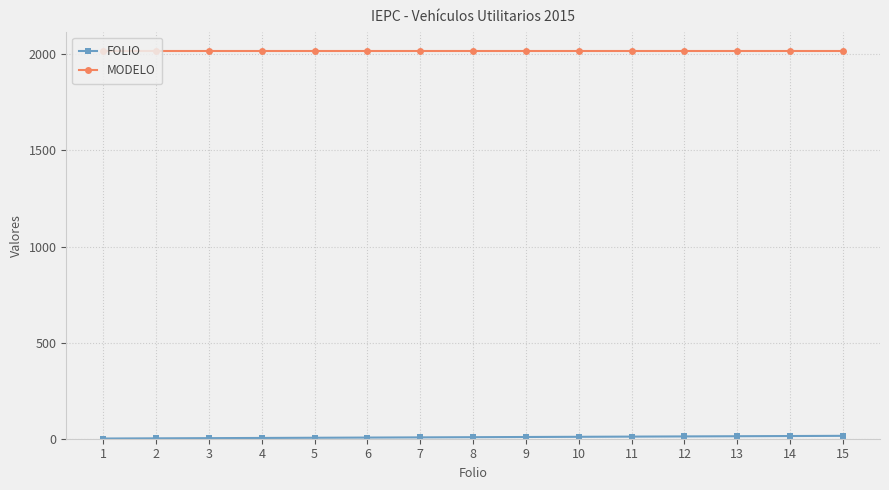

How many lines are shown in the chart?

2